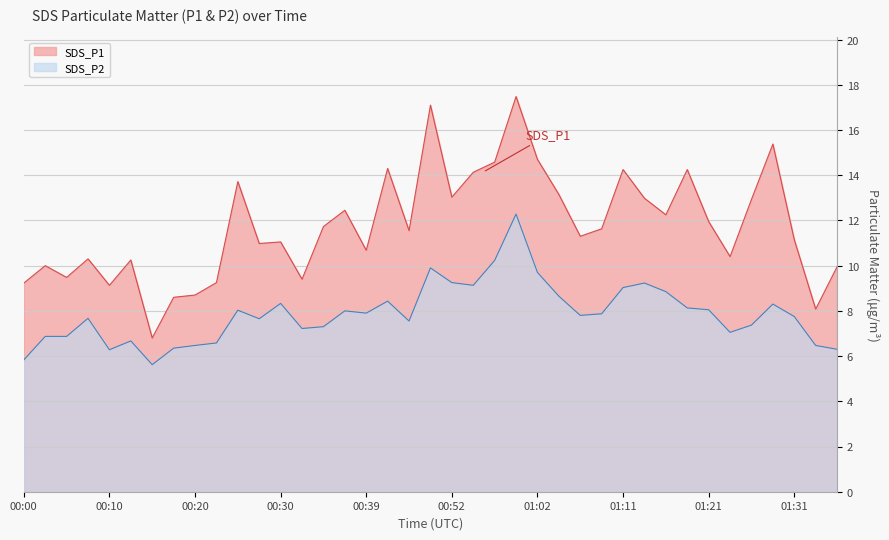

Reading right to left, list all the values displayed in this chart.

SDS_P1: 01:36=9.9	01:34=8.1	01:31=11.2	01:29=15.4	01:26=12.9	01:24=10.4	01:21=11.9	01:19=14.2	01:16=12.2	01:14=13.0	01:11=14.2	01:09=11.6	01:06=11.3	01:04=13.2	01:02=14.7	00:59=17.5	00:57=14.6	00:54=14.1	00:52=13.0	00:49=17.1	00:44=11.6	00:42=14.3	00:39=10.7	00:37=12.4	00:35=11.7	00:32=9.4	00:30=11.1	00:27=11.0	00:25=13.7	00:22=9.2	00:20=8.7	00:17=8.6	00:15=6.8	00:12=10.2	00:10=9.1	00:07=10.3	00:05=9.5	00:02=10.0	00:00=9.2
SDS_P2: 01:36=6.3	01:34=6.5	01:31=7.8	01:29=8.3	01:26=7.4	01:24=7.0	01:21=8.1	01:19=8.1	01:16=8.8	01:14=9.2	01:11=9.0	01:09=7.9	01:06=7.8	01:04=8.7	01:02=9.7	00:59=12.3	00:57=10.2	00:54=9.1	00:52=9.2	00:49=9.9	00:44=7.5	00:42=8.4	00:39=7.9	00:37=8.0	00:35=7.3	00:32=7.2	00:30=8.3	00:27=7.7	00:25=8.0	00:22=6.6	00:20=6.5	00:17=6.3	00:15=5.6	00:12=6.7	00:10=6.3	00:07=7.7	00:05=6.9	00:02=6.9	00:00=5.8